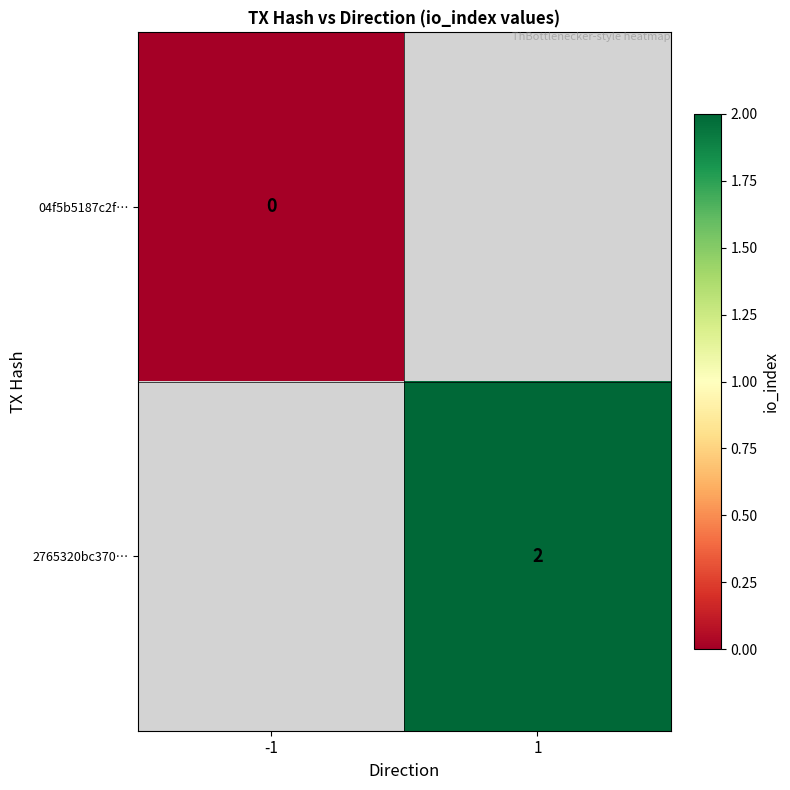

At which label is 04f5b5187c2f… closest to 0?

-1